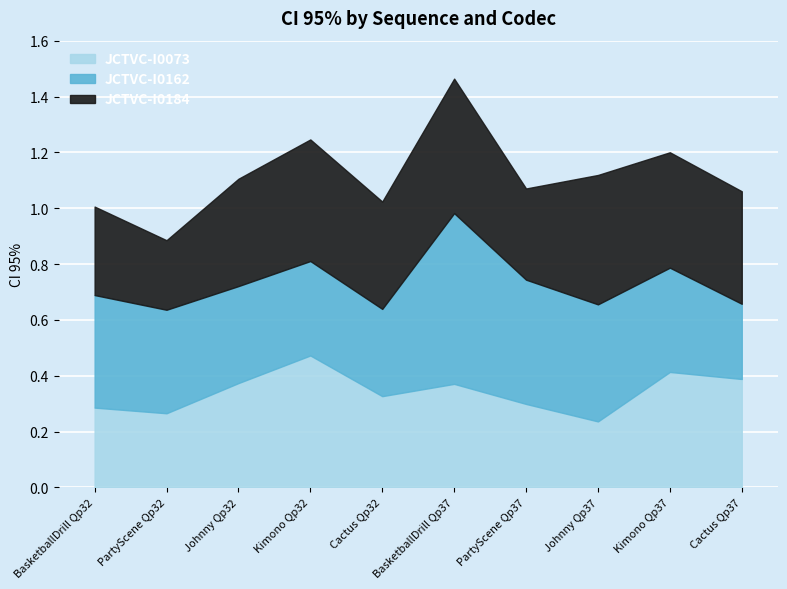

What is the label of the 10th point from the left?

Cactus Qp37